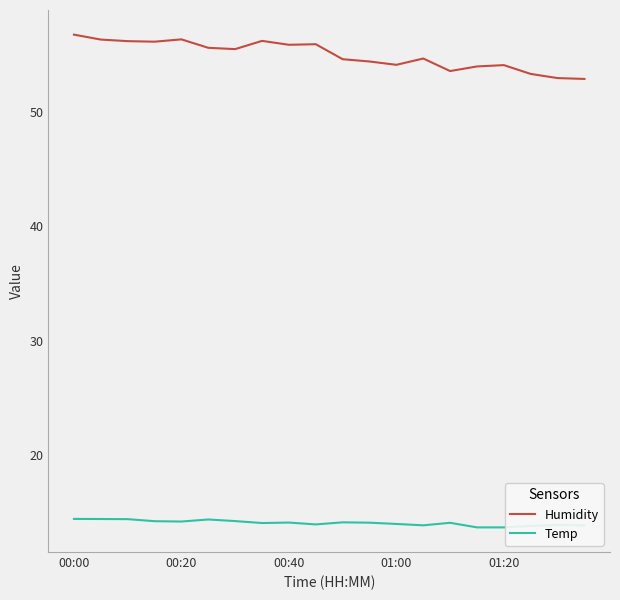

Which series has the largest range (max minus min)?

Humidity